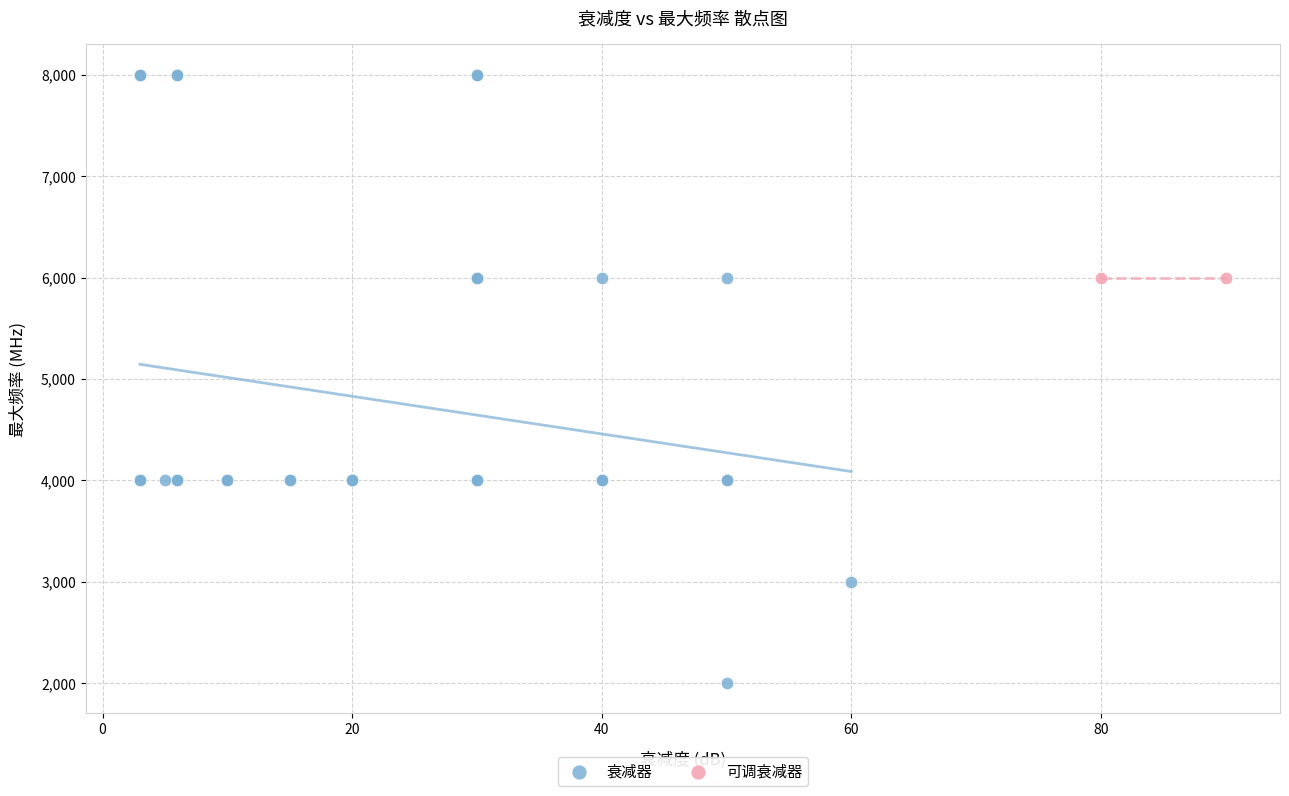

What are all the series names shown in the legend?

衰减器, 可调衰减器